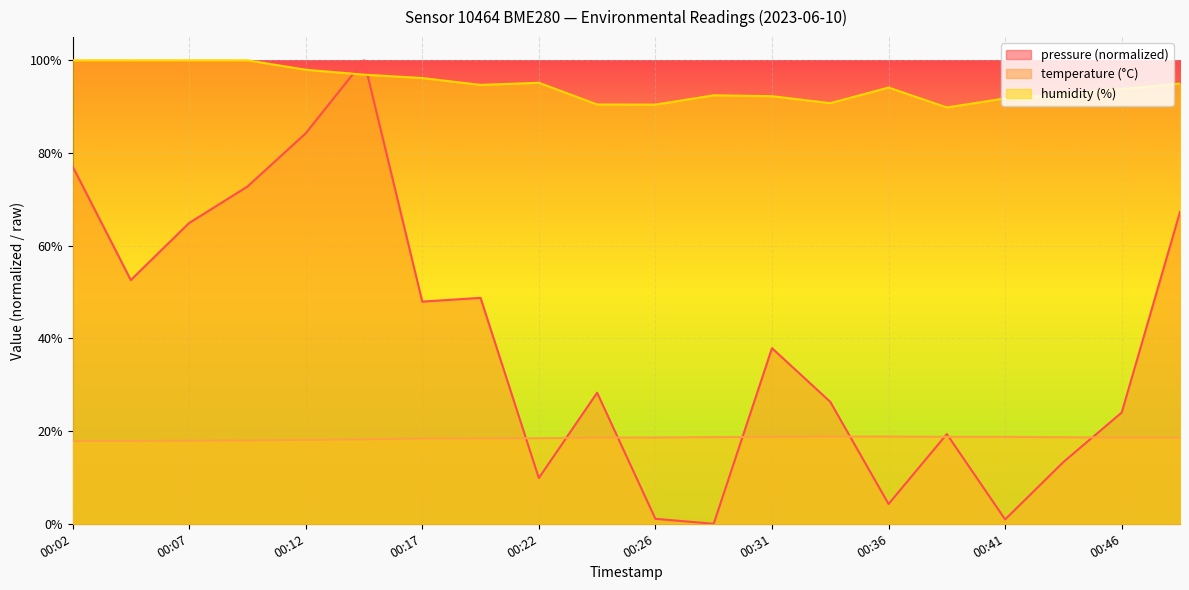

At 00:36, list the series in order from smallest to largest.

pressure (normalized), temperature (°C), humidity (%)